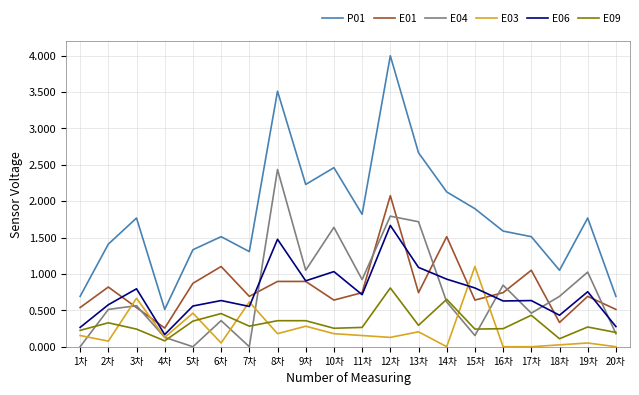

What is the difference between the highest and lowest values at 11차?

1.7